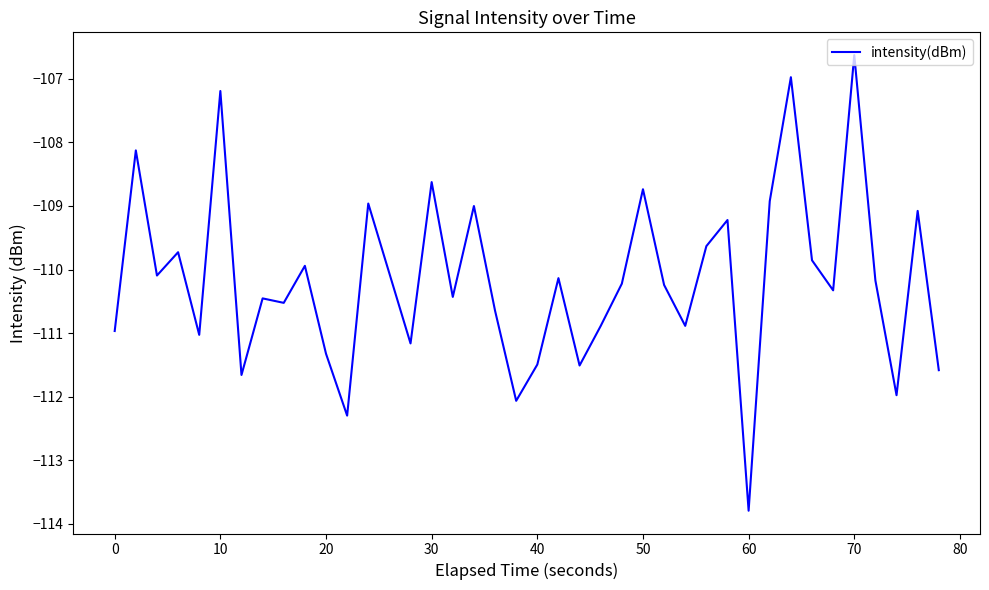

What is the difference between the maximum and minimum values?

7.2